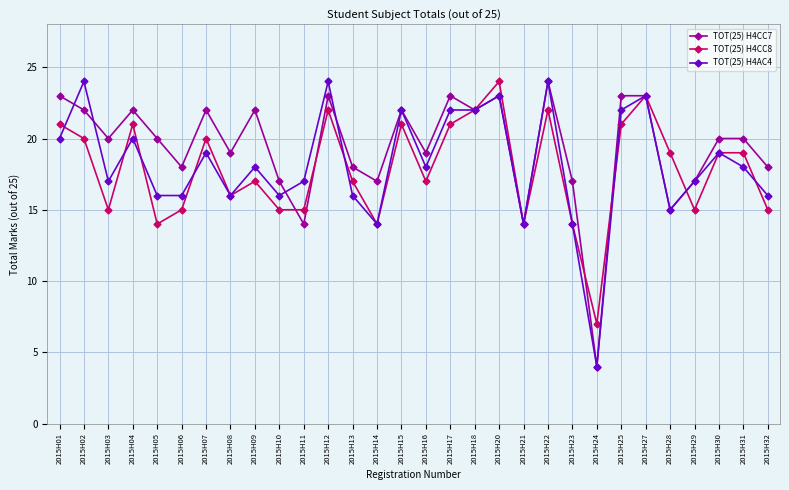

The TOT(25) H4CC8 series shows 27 at 2015H08. True or false?

False